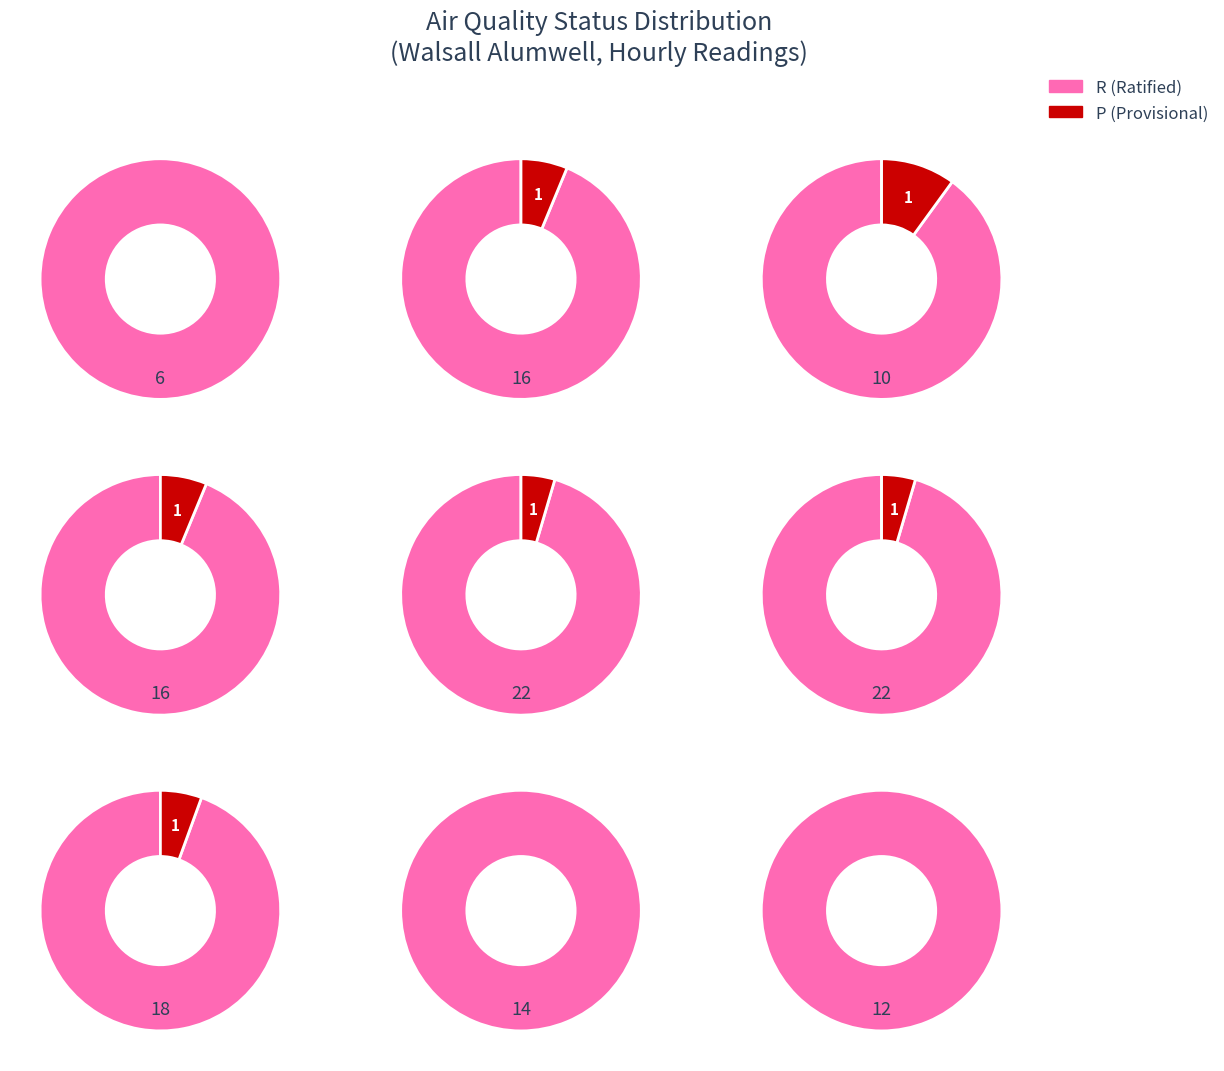

Between 02:00 and 08:00, which is larger?

02:00